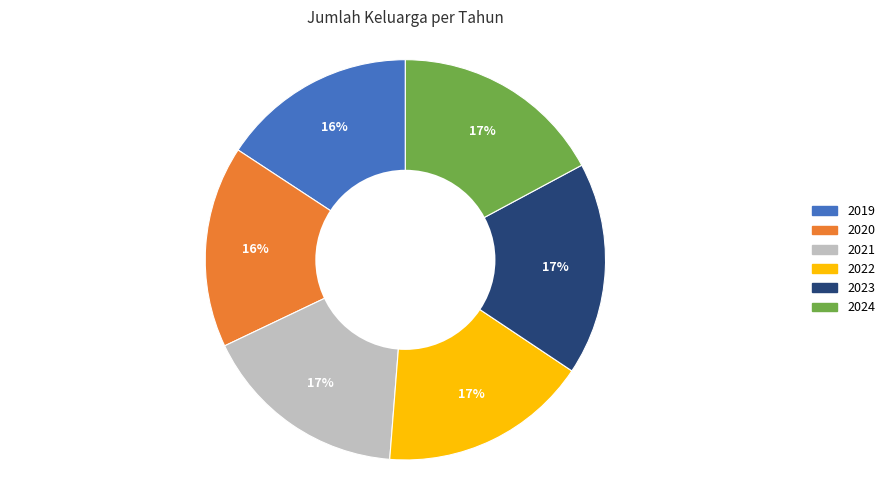

The 2019 slice represents 22% of the pie. True or false?

False